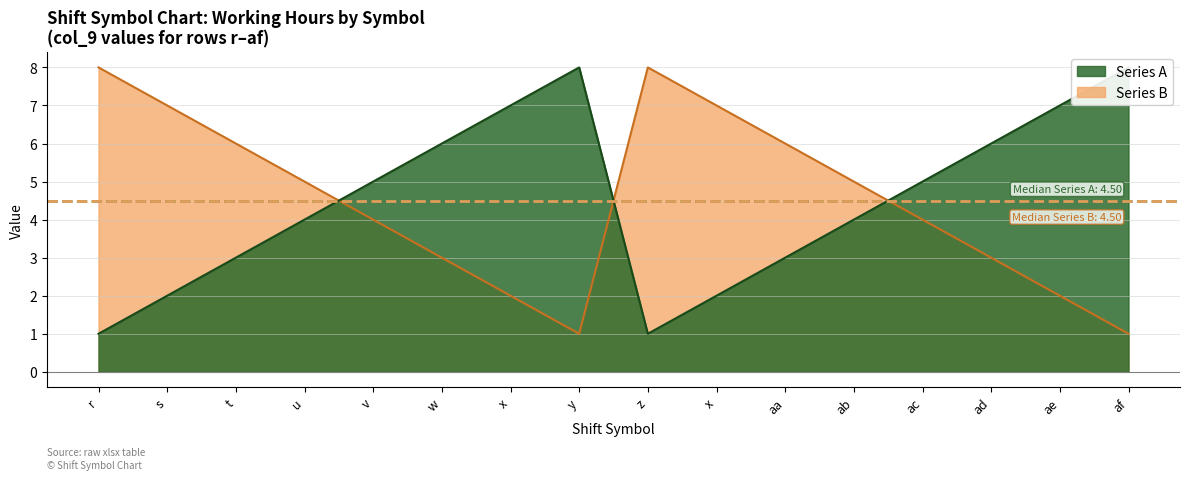

How many categories are shown in the chart?

16